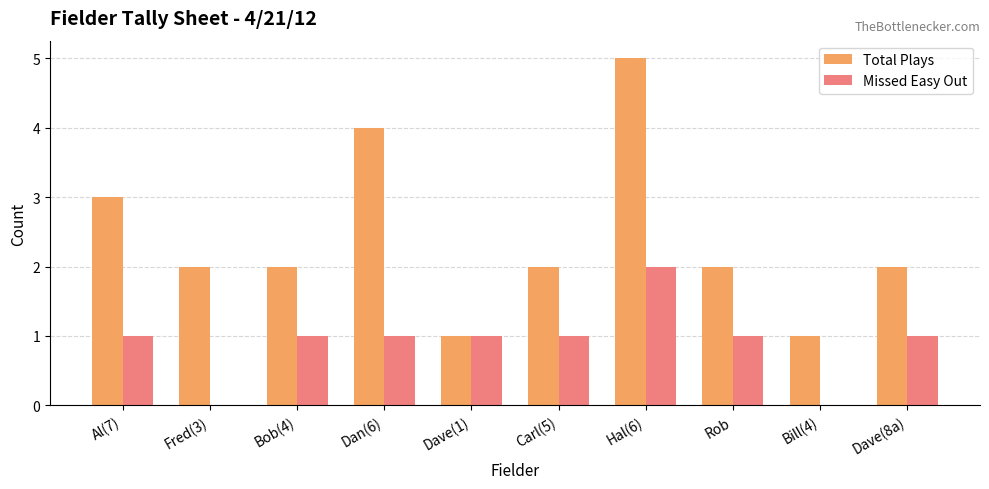

What is the difference between the Missed Easy Out values at Al(7) and Bill(4)?

1